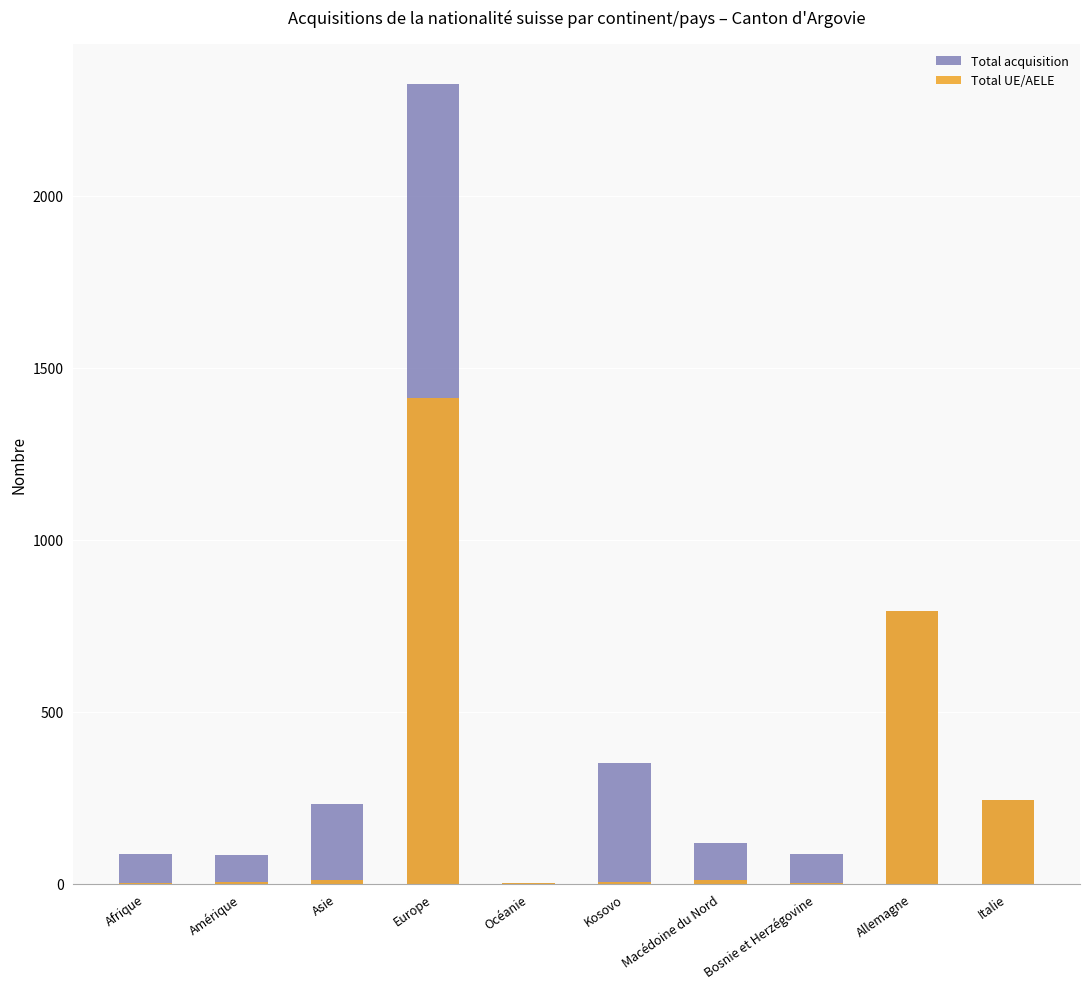

Reading left to right, transcribe all the data shown in this chart.

Total acquisition: 86	84	232	2326	3	351	117	86	792	242
Total UE/AELE: 1	6	10	1412	1	5	11	1	792	242